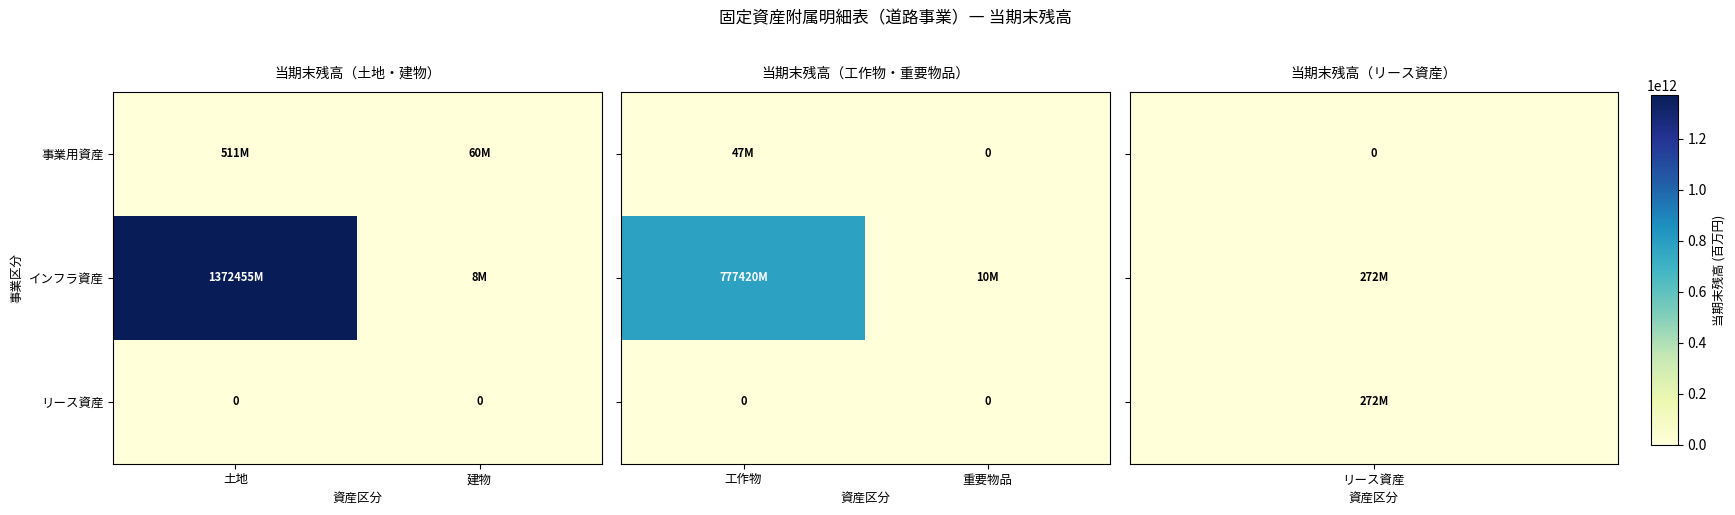

What is the difference between the maximum and minimum values in the 事業用資産 series?

47463893